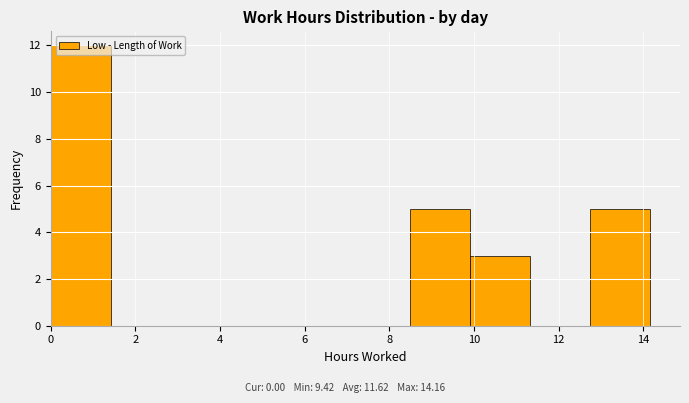

Which range on the x-axis has the tallest bar?

0.0 to 1.4